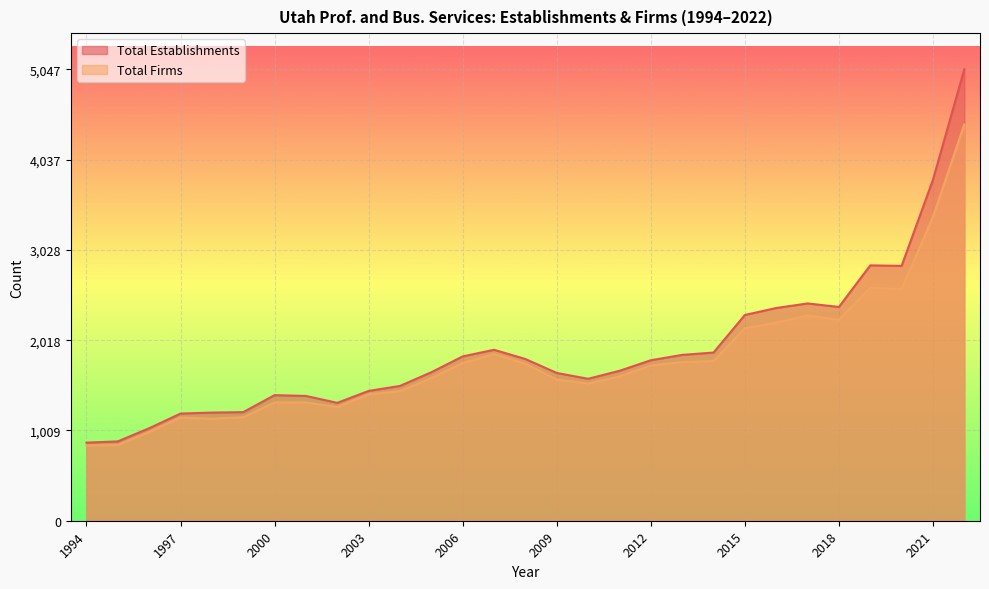

Which series has the largest total across all categories?

Total Establishments